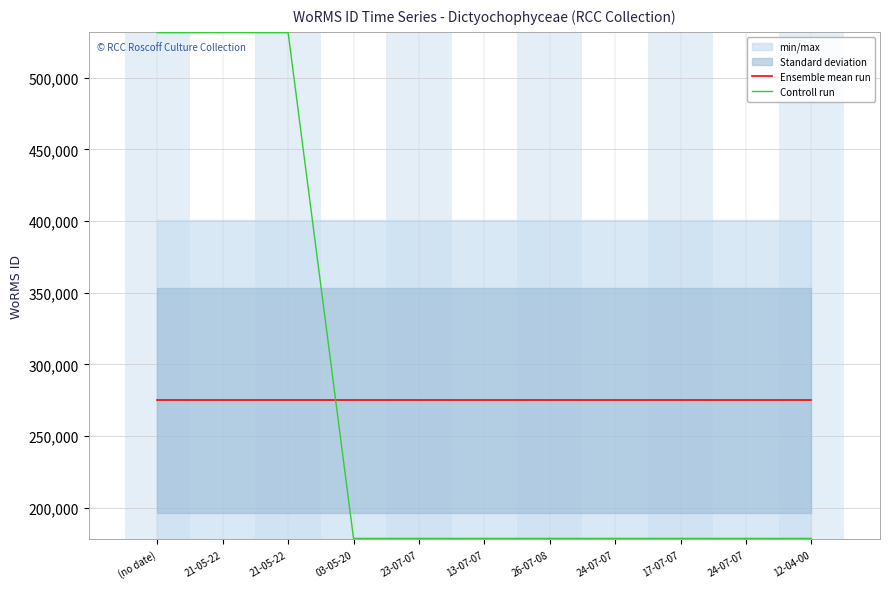

Read the Controll run value at 21-05-22.

531445.0